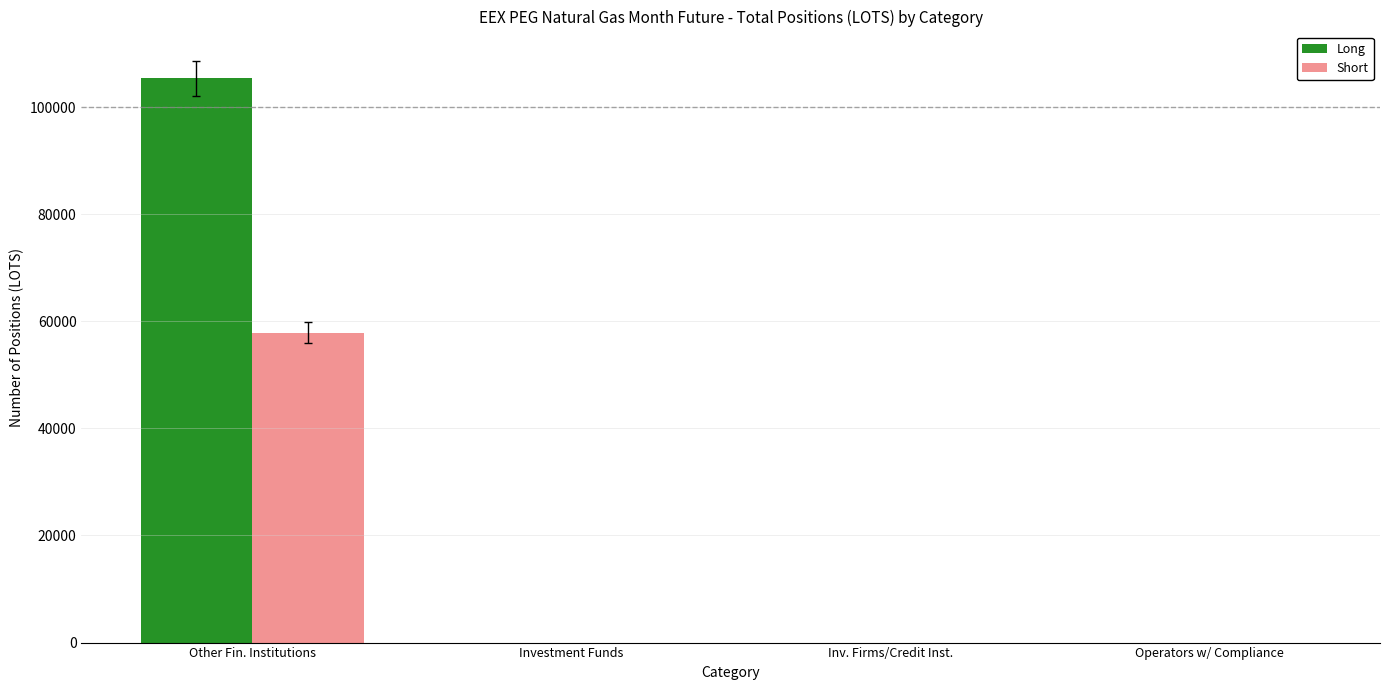

Rank the series by their maximum value, from highest to lowest.

Long, Short